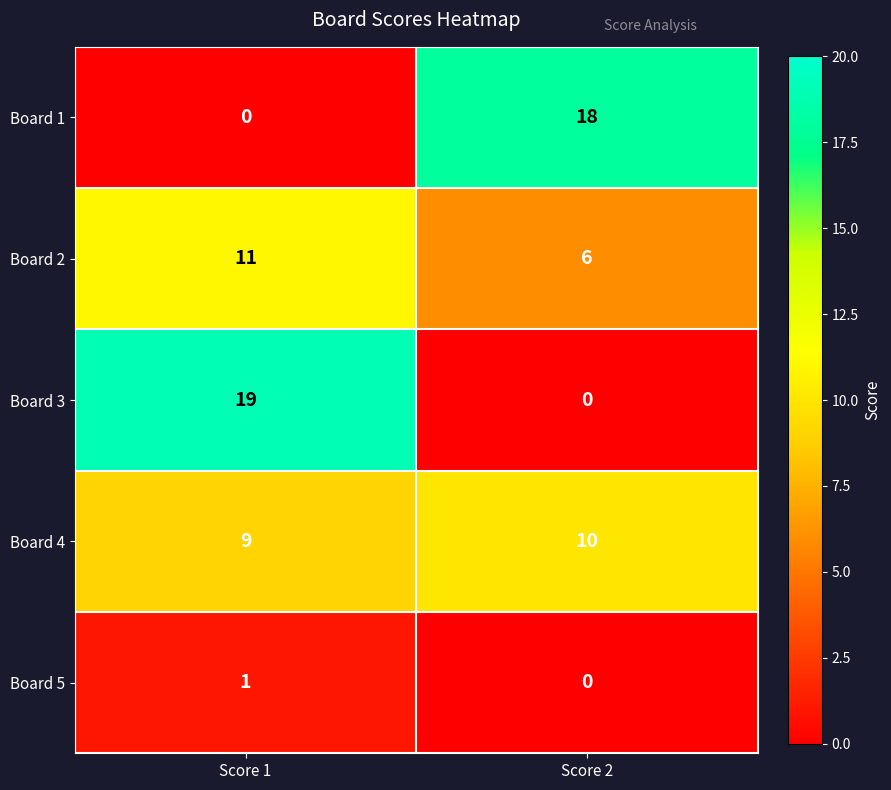

Rank the series at Score 1 from lowest to highest value.

Board 1, Board 5, Board 4, Board 2, Board 3